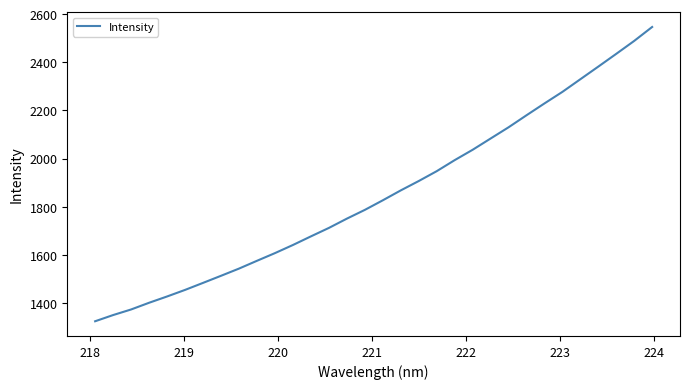

What is the smallest value displayed?

1323.9